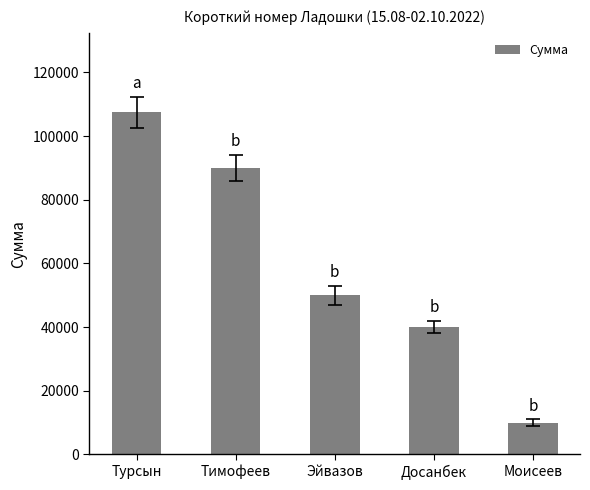

List the labels in order of value, smallest first.

Моисеев, Досанбек, Эйвазов, Тимофеев, Турсын